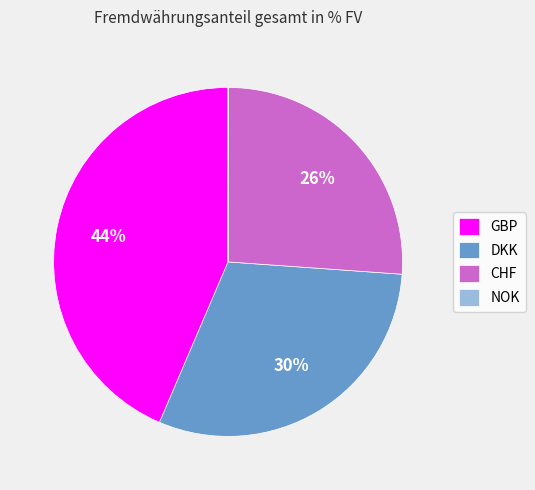

Approximately how many times larger is the value at GBP compared to CHF?

1.7